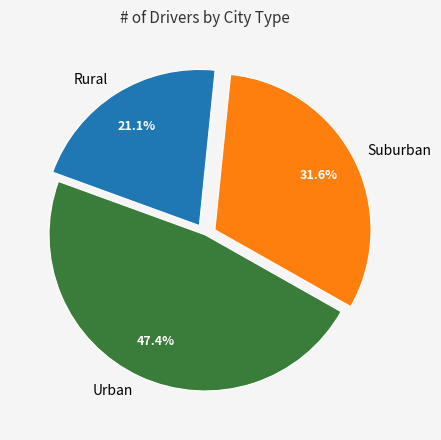

Is there any slice that represents more than half of the pie?

No